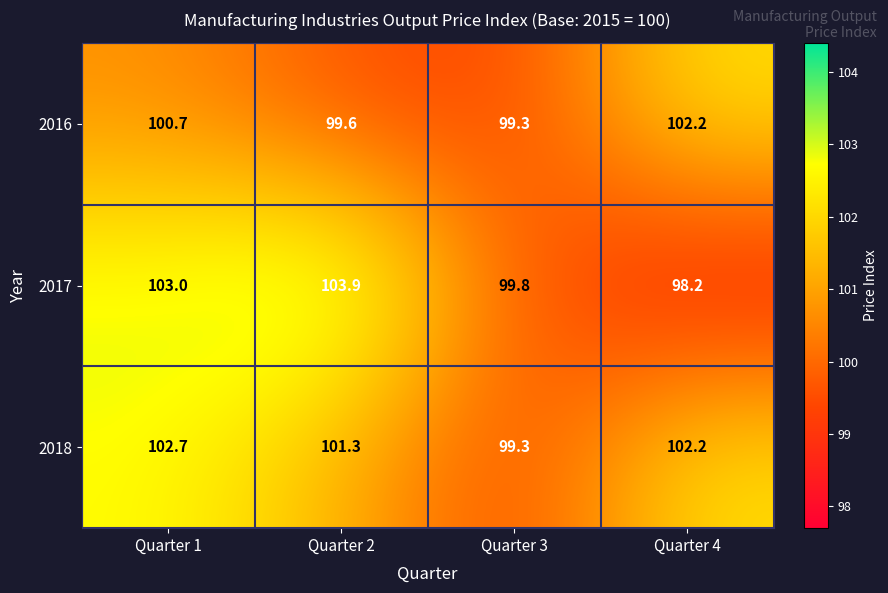

What is the spread (max minus min) of values at Quarter 2?

4.3